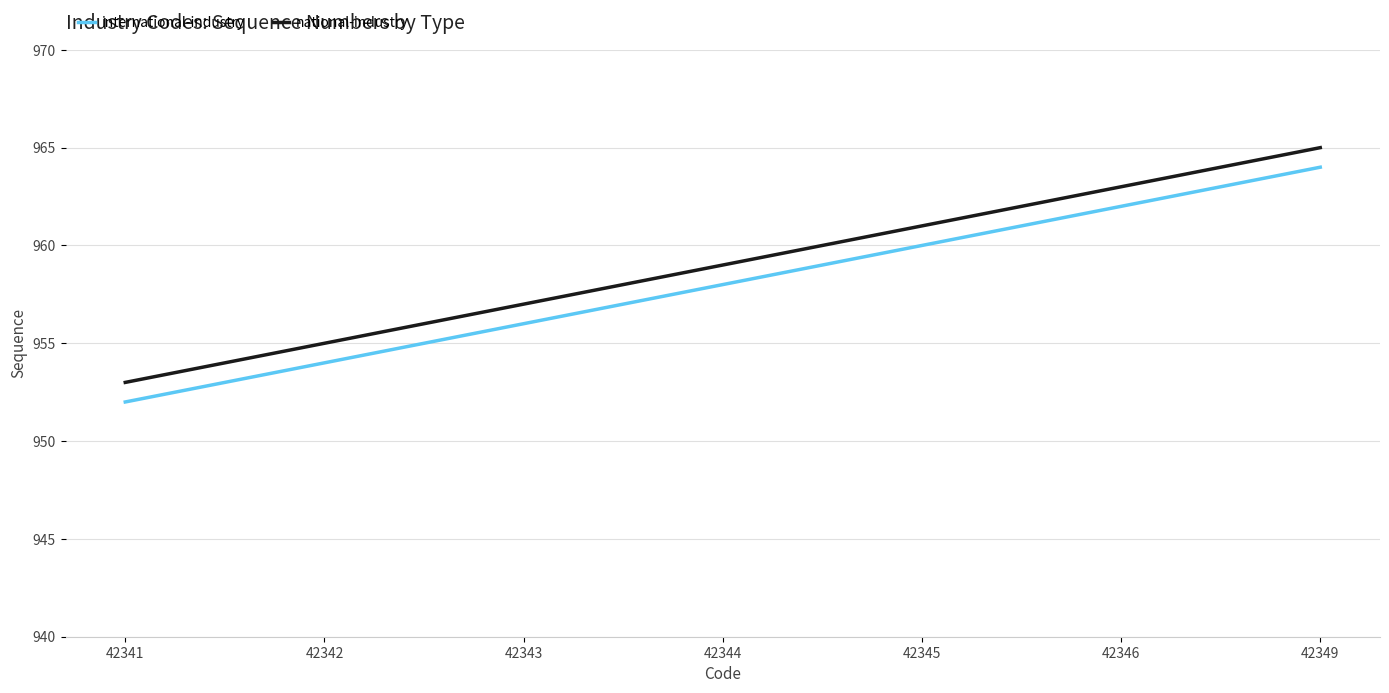

True or false: international-industry and national-industry cross at least once.

False